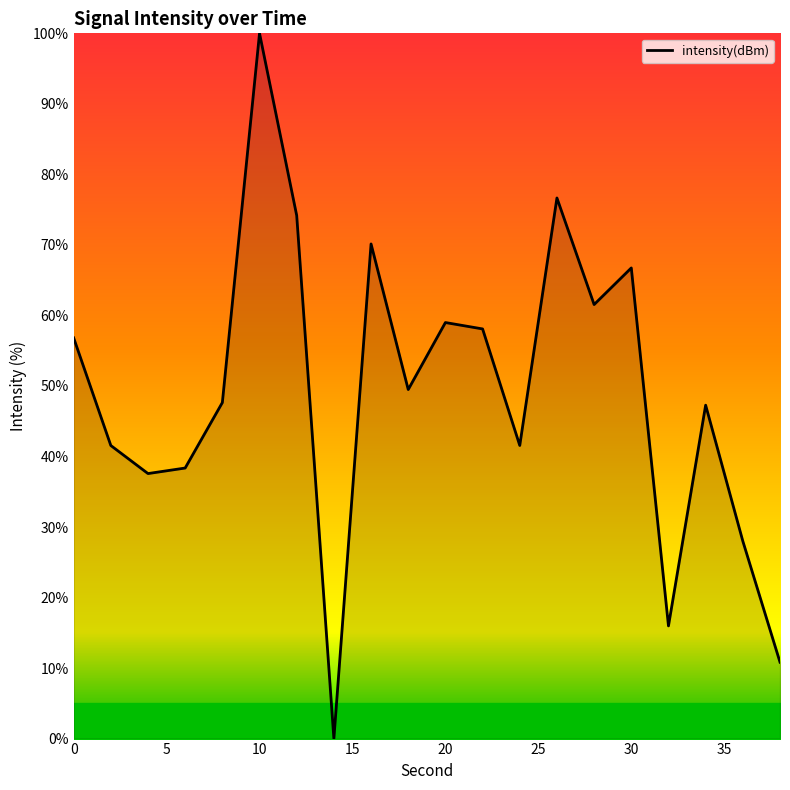

What value does the data have at 30?

66.7